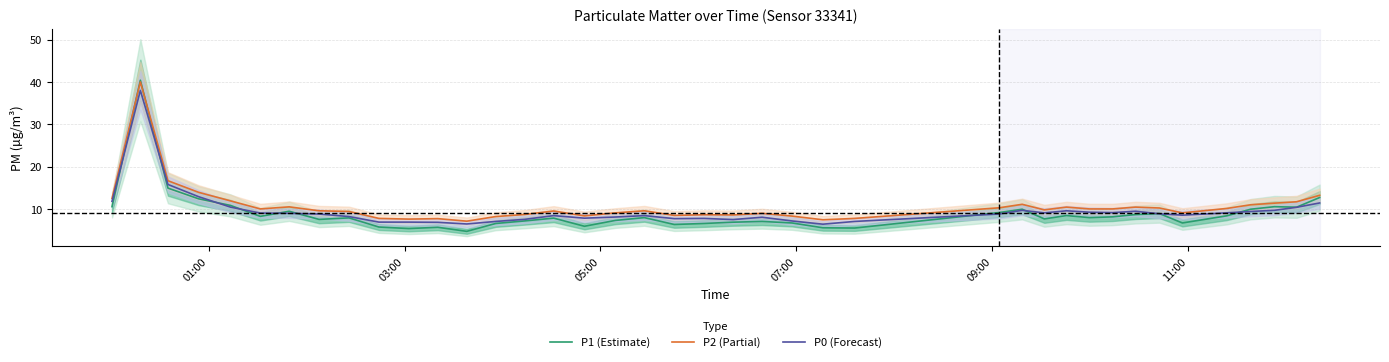

What is the highest value of the P0 (Forecast) series?

38.0